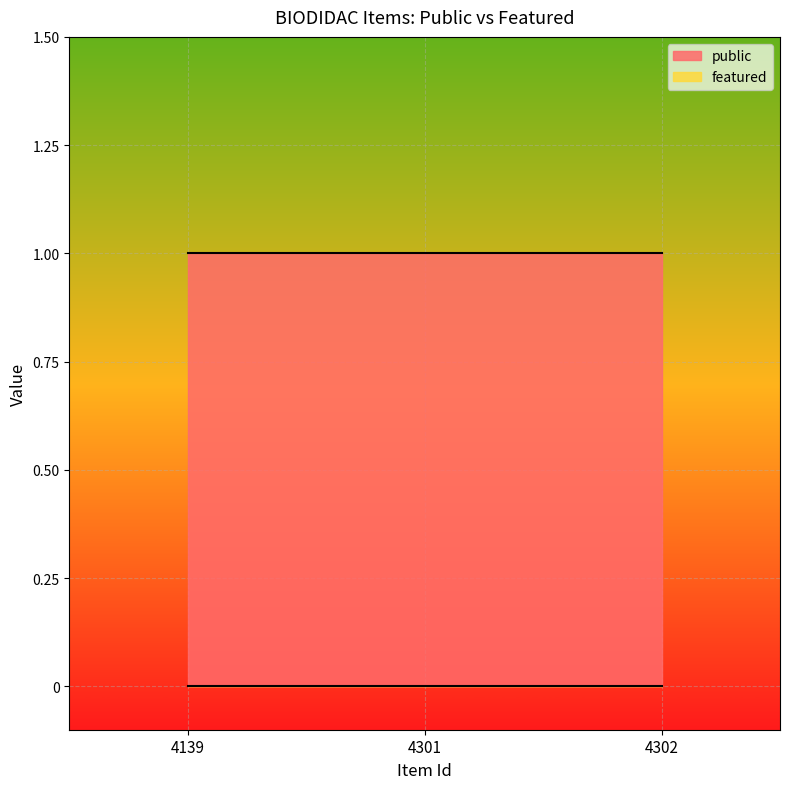

At how many categories does at least one series exceed 0?

3